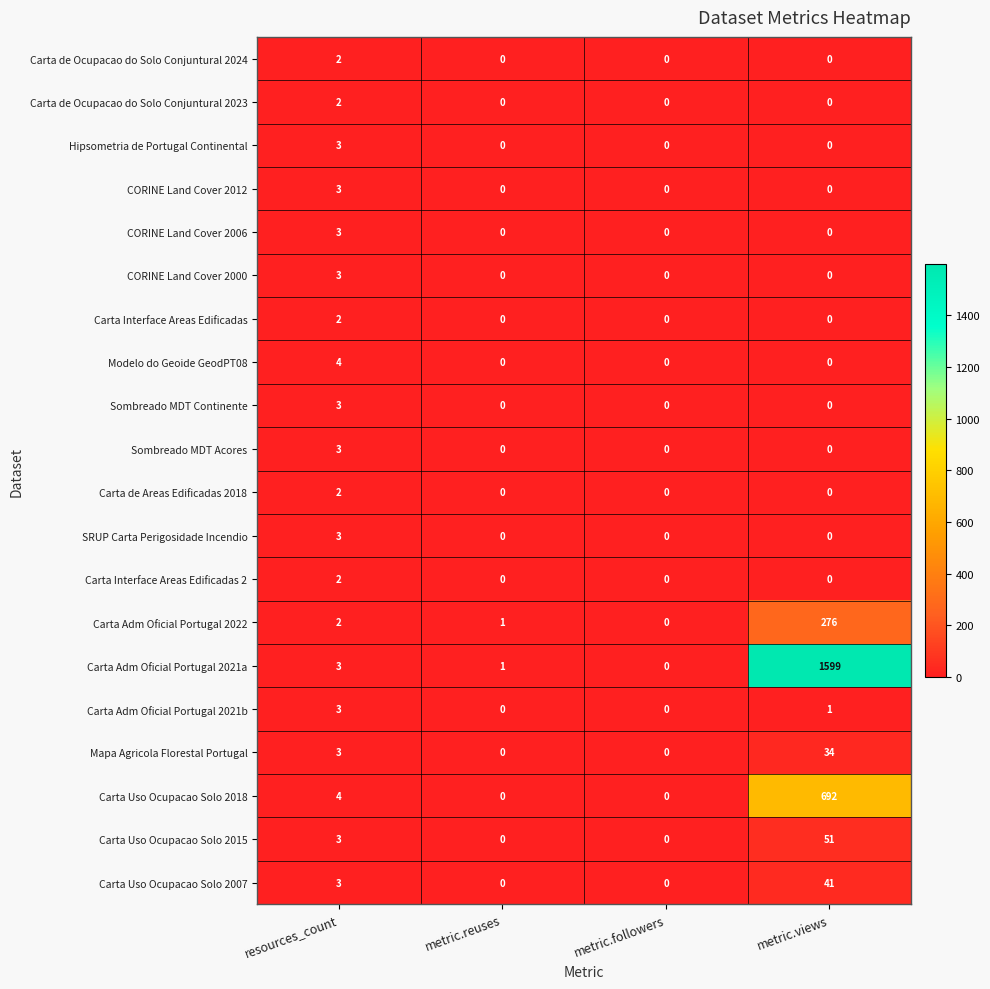

Where is Carta Adm Oficial Portugal 2021a nearest to the value 799?

resources_count